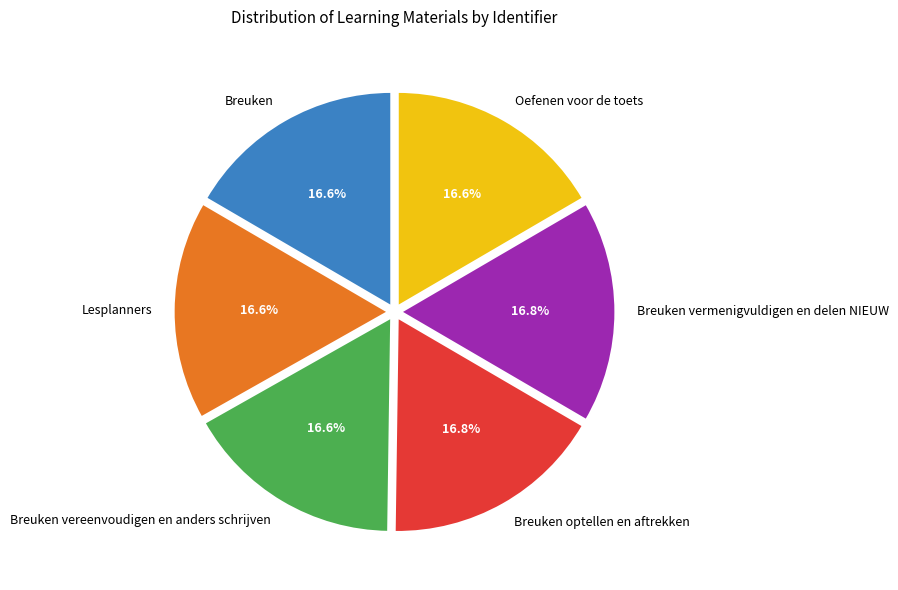

The Breuken vermenigvuldigen en delen NIEUW slice represents 17% of the pie. True or false?

True